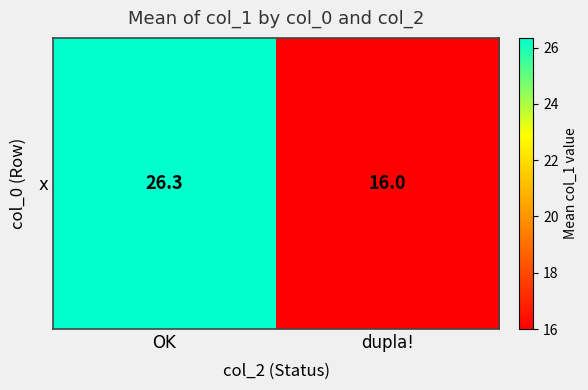

Reading right to left, transcribe all the data shown in this chart.

dupla!=16.0	OK=26.3